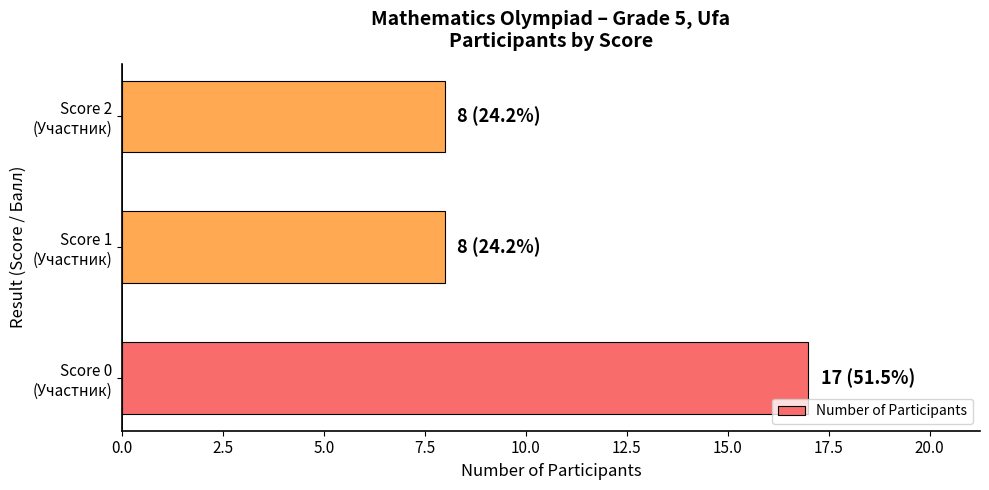

What is the average value?

11